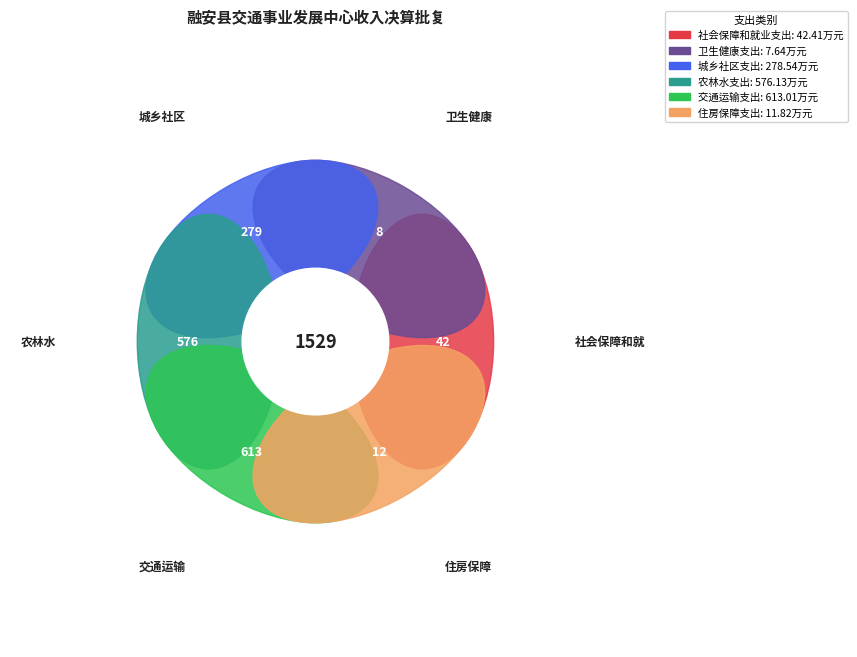

Does 农林水支出 account for over 50% of the chart?

No